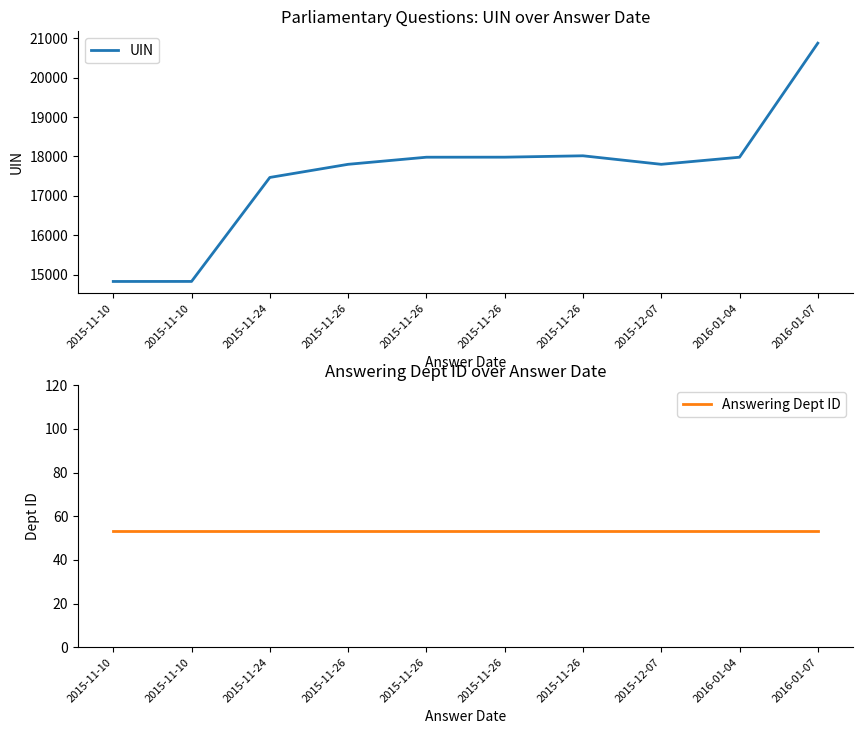

Reading left to right, extract all data points from this chart.

UIN: 2015-11-10=14831	2015-11-10=14832	2015-11-24=17468	2015-11-26=17801	2015-11-26=17981	2015-11-26=17982	2015-11-26=18017	2015-12-07=17801	2016-01-04=17981	2016-01-07=20872
Answering Dept ID: 2015-11-10=53	2015-11-10=53	2015-11-24=53	2015-11-26=53	2015-11-26=53	2015-11-26=53	2015-11-26=53	2015-12-07=53	2016-01-04=53	2016-01-07=53